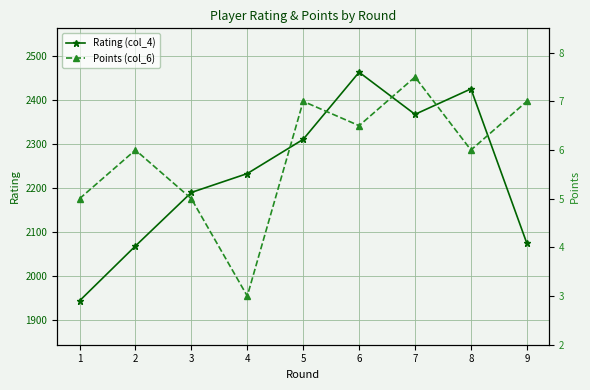

At which category does Points (col_6) reach its first local peak?

2